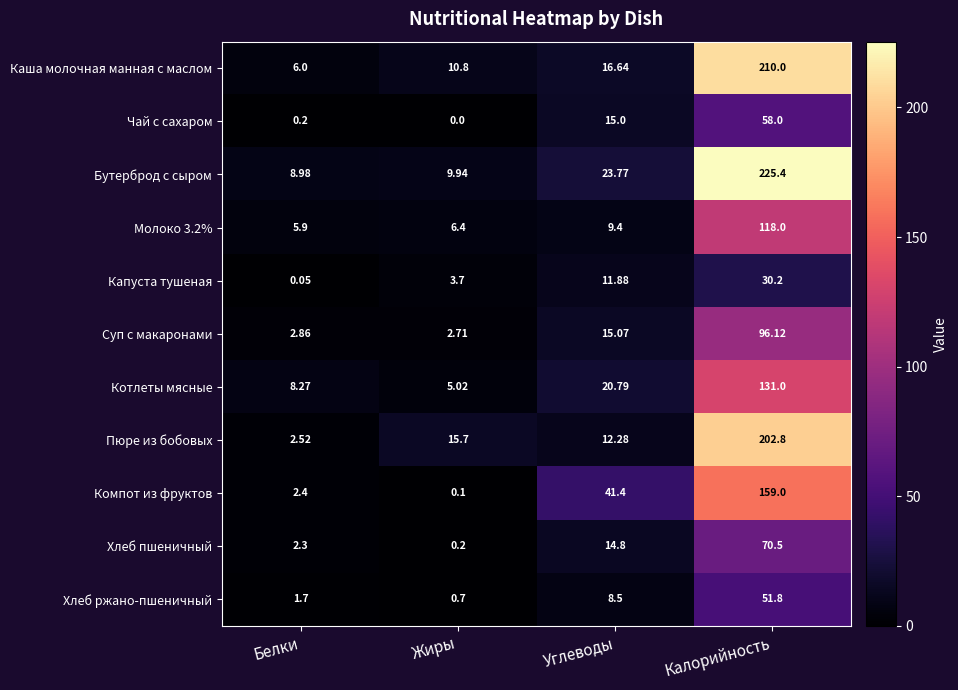

At which label is Молоко 3.2% closest to 61?

Углеводы